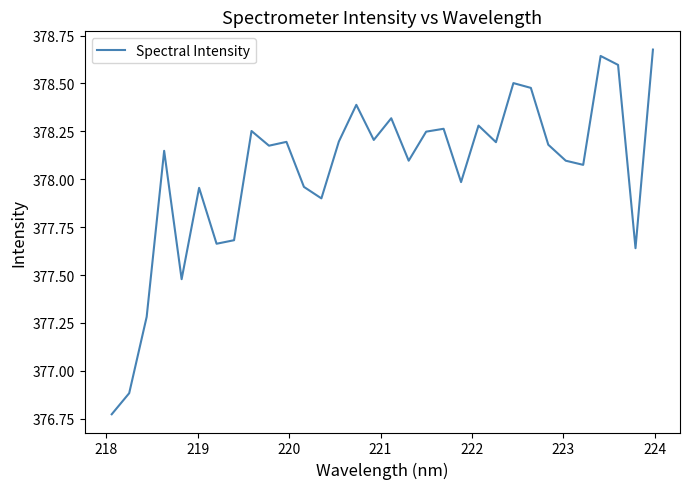

What is the difference between the maximum and minimum values?

1.9